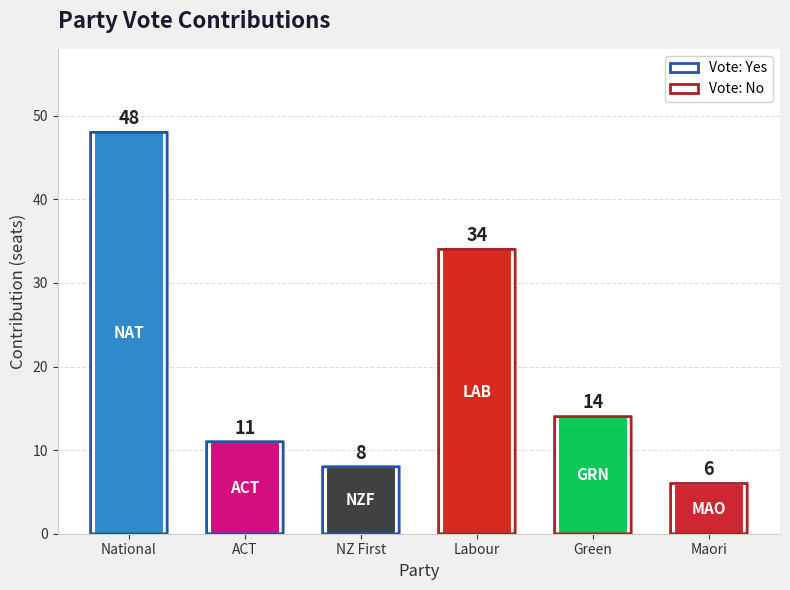

What is the difference between the second highest and minimum values?

28